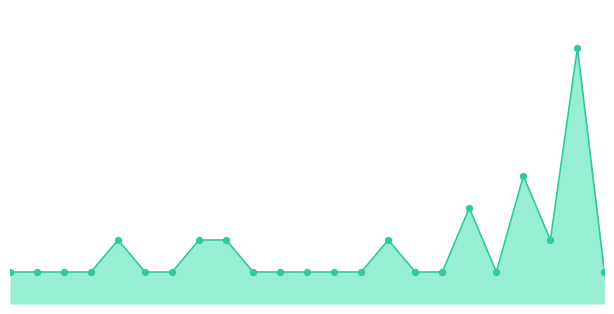

At which category is the sum across all series the highest?

21